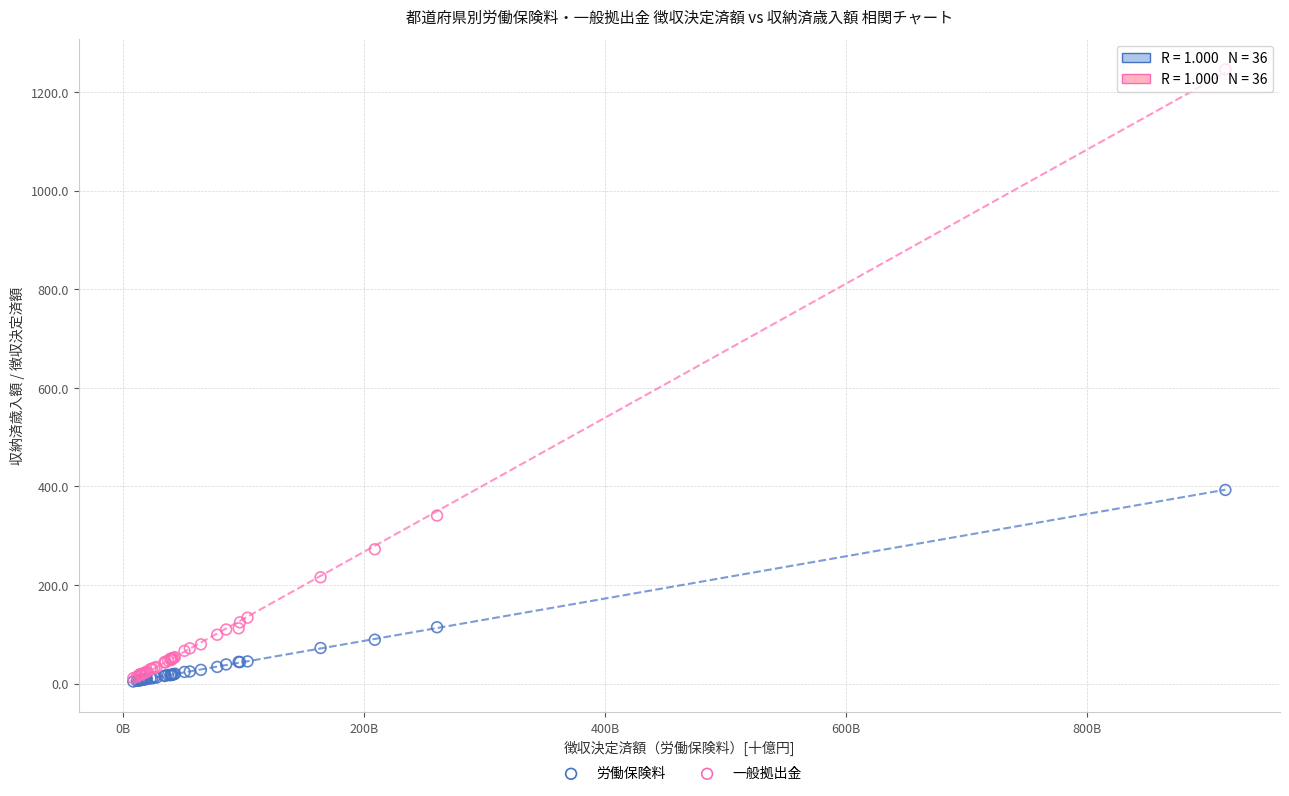

Across all series, what Y value is closest to 624?

392.7